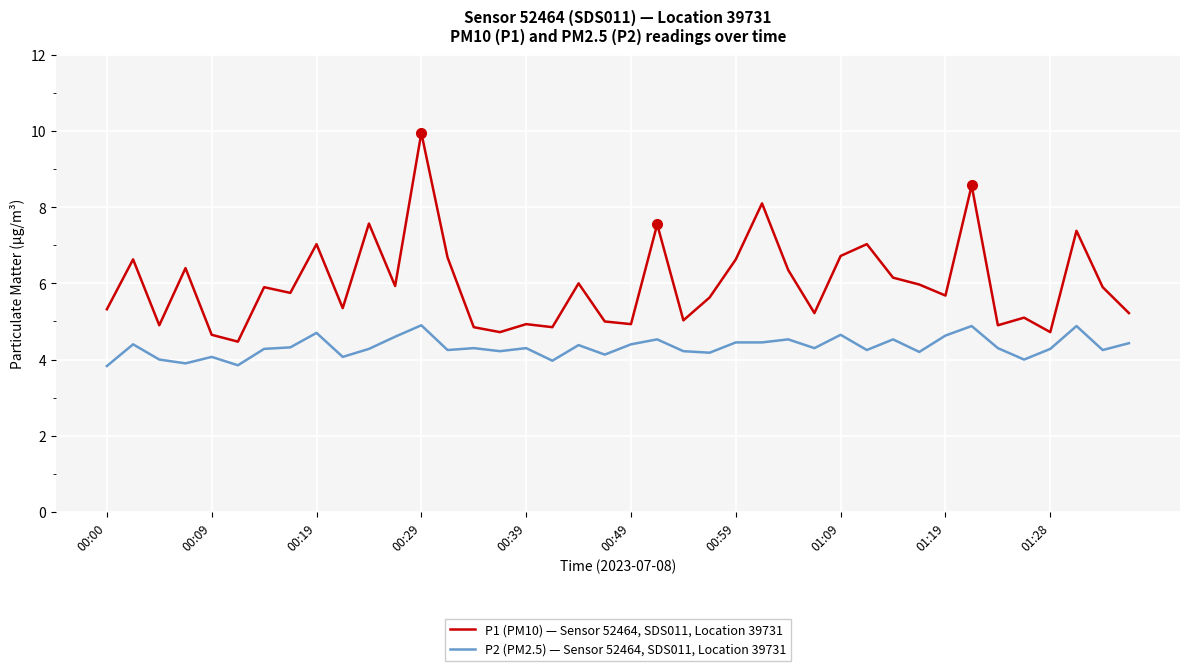

Which series has the largest total across all categories?

P1 (PM10) — Sensor 52464, SDS011, Location 39731